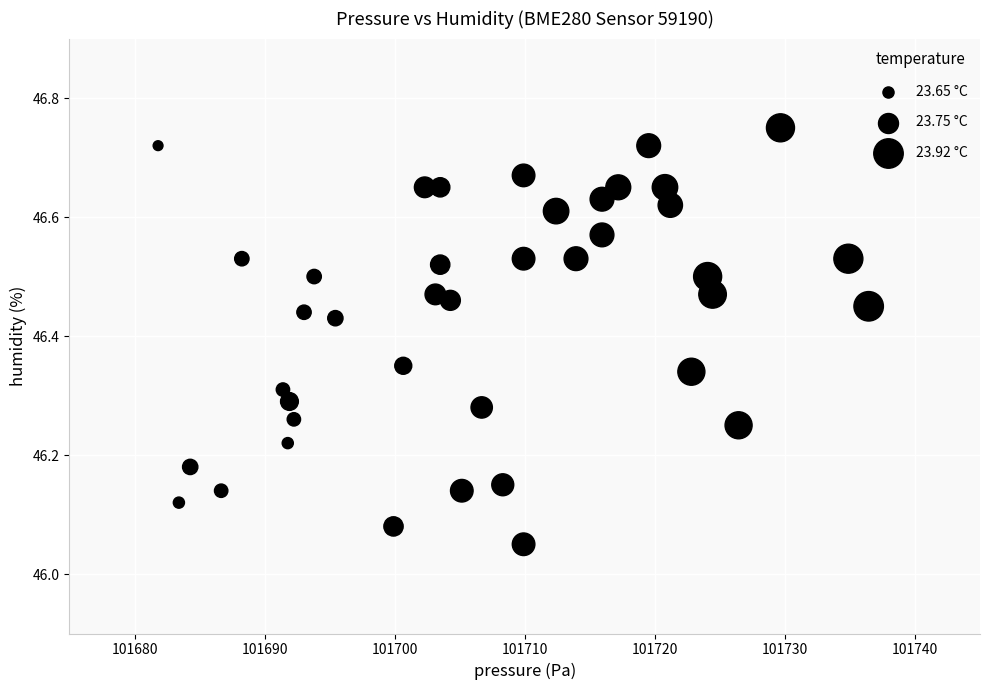

What is the range of X values (max minus min)?

54.6